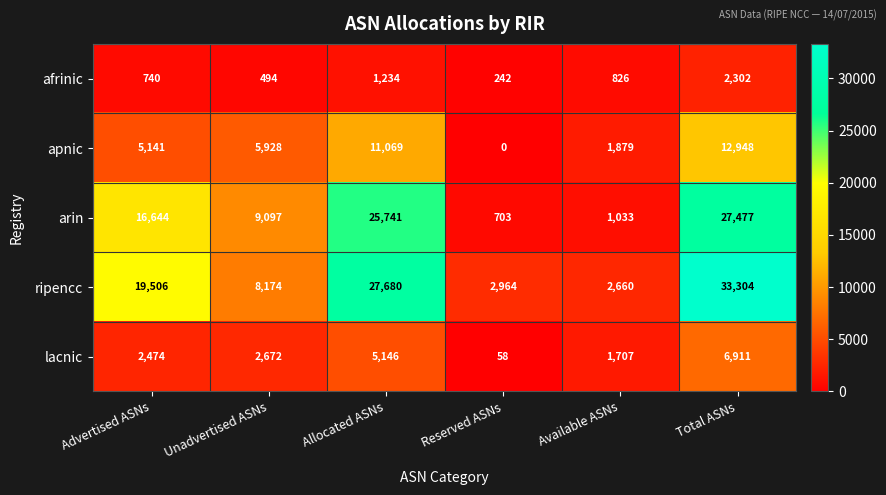

The afrinic series shows 242 at Reserved ASNs. True or false?

True